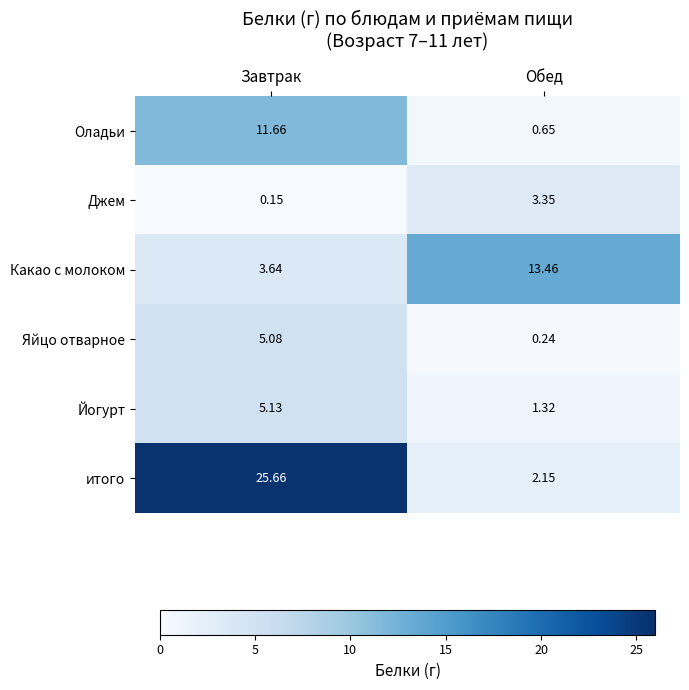

Which series has the widest spread of values?

итого